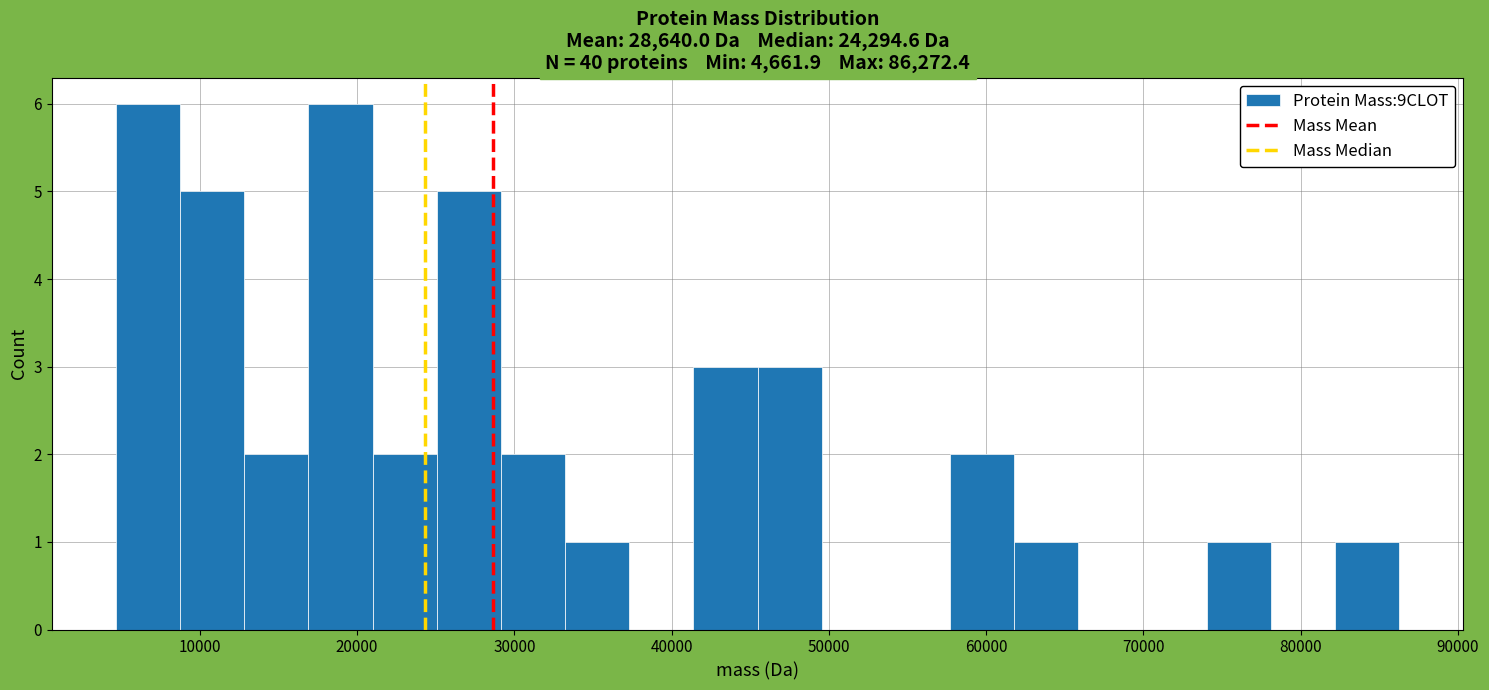

What is the height of the bar covering 33000 to 37000 on the x-axis? Neither the bar edges nor the heights are printed on the chart, so give them approximately, as read against the axes.

1